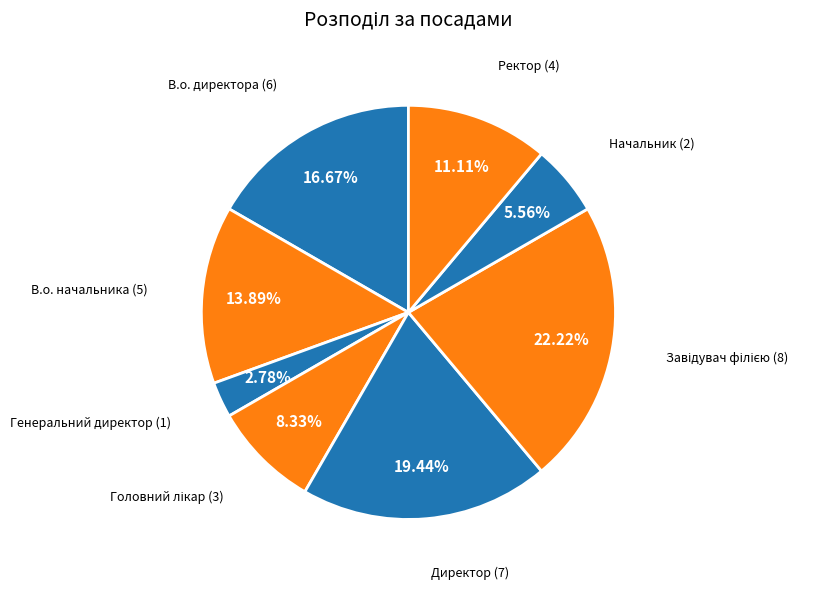

Is there a majority slice in this chart?

No